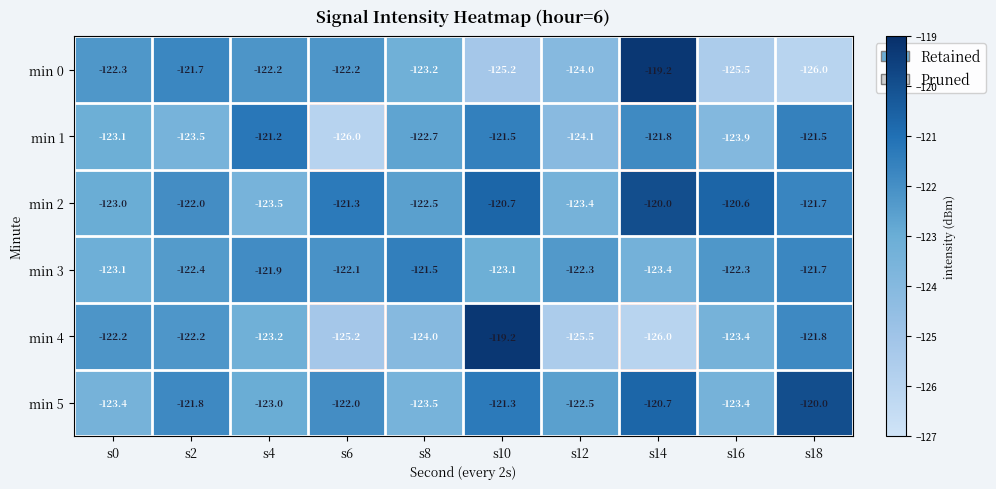

Where does the min 5 series first go above -122?

s2